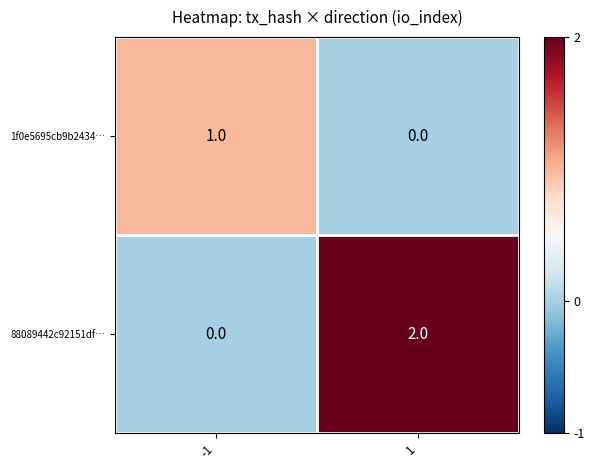

Which series changed the most between -1 and 1?

88089442c92151df…